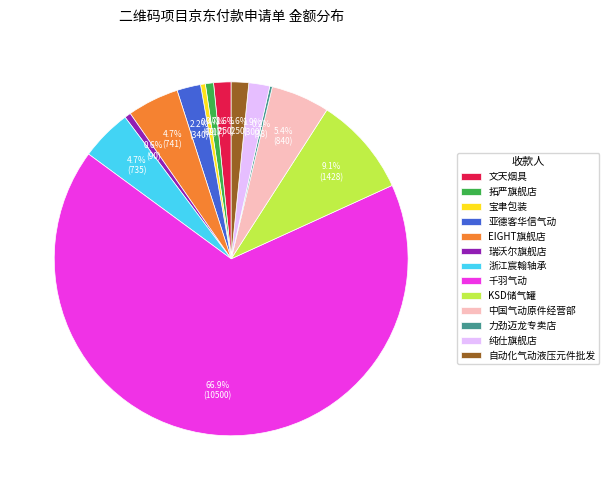

Combined, do 千羽气动 and 中国气动原件经营部 account for over 50%?

Yes